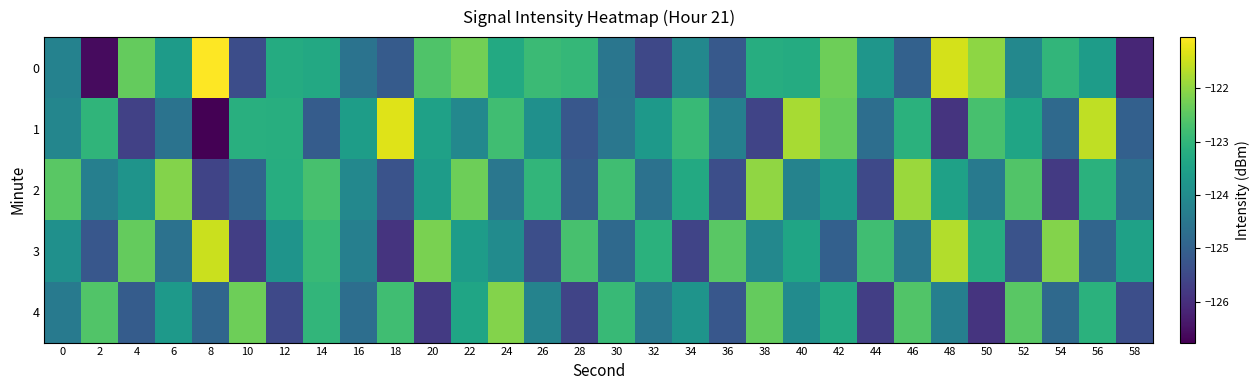

Count the number of data series in this chart.

5